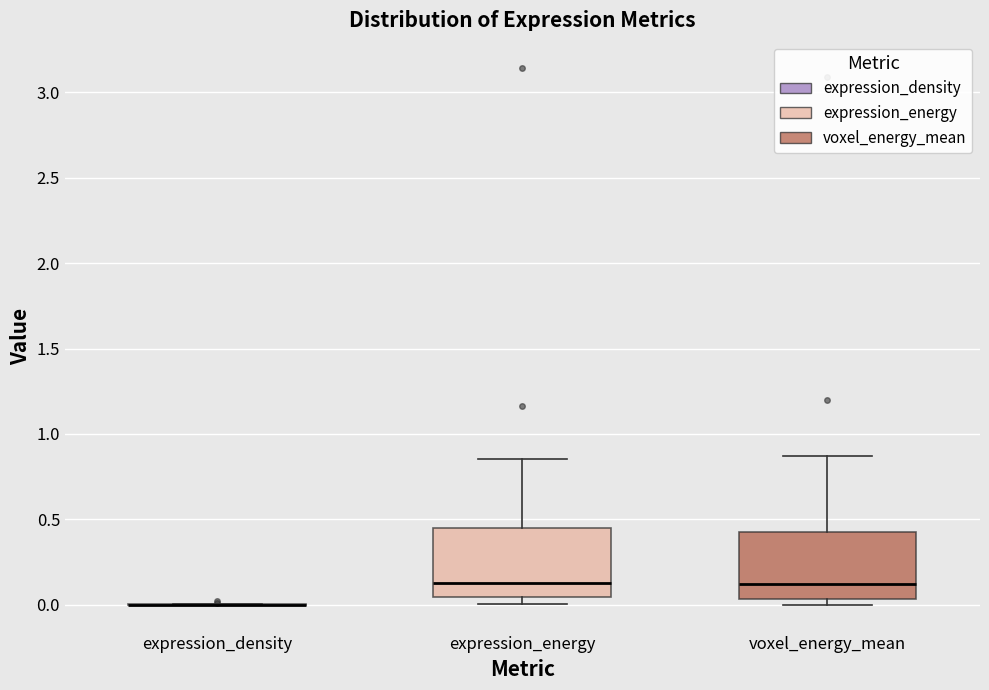

Reading left to right, transcribe this box plot: for each box, give where its median line is, the range the box spans, and where its two whiskers end, as read against the y-axis. The values are not printed on the chart, so give them approximately, as read against the axis.

expression_density: box collapsed to a line at 0.00, whiskers 0.00 to 0.00
expression_energy: median 0.15, box 0.05 to 0.45, whiskers 0.00 to 0.85
voxel_energy_mean: median 0.10, box 0.05 to 0.45, whiskers 0.00 to 0.85